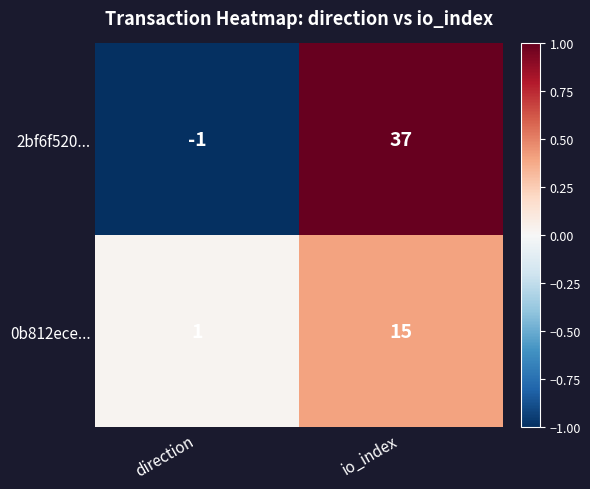

Rank the series by their average value, from highest to lowest.

2bf6f520..., 0b812ece...